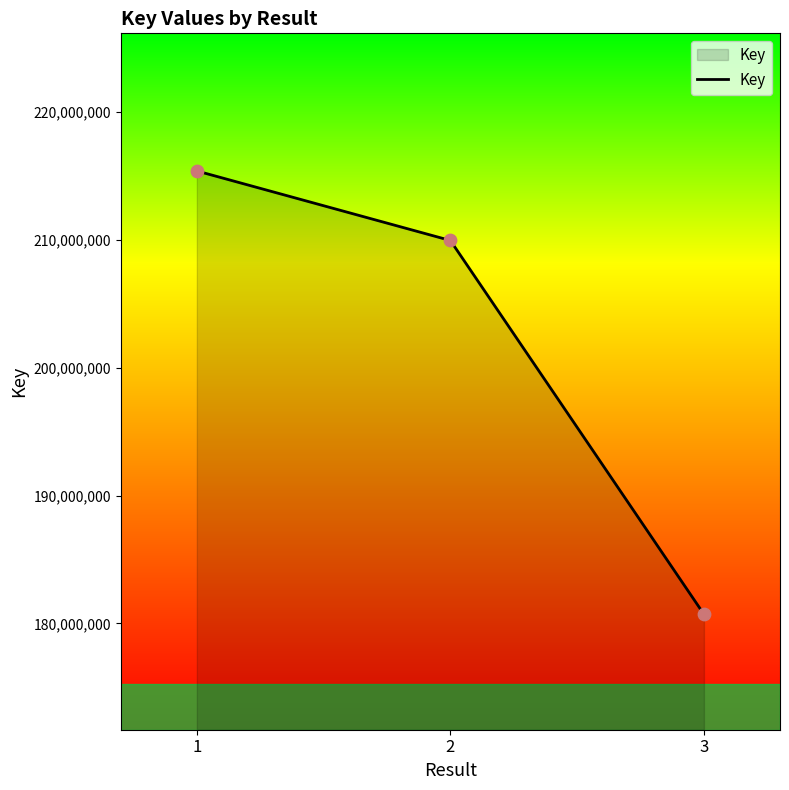

What is the ratio of the value at 3 to the value at 2?

0.9